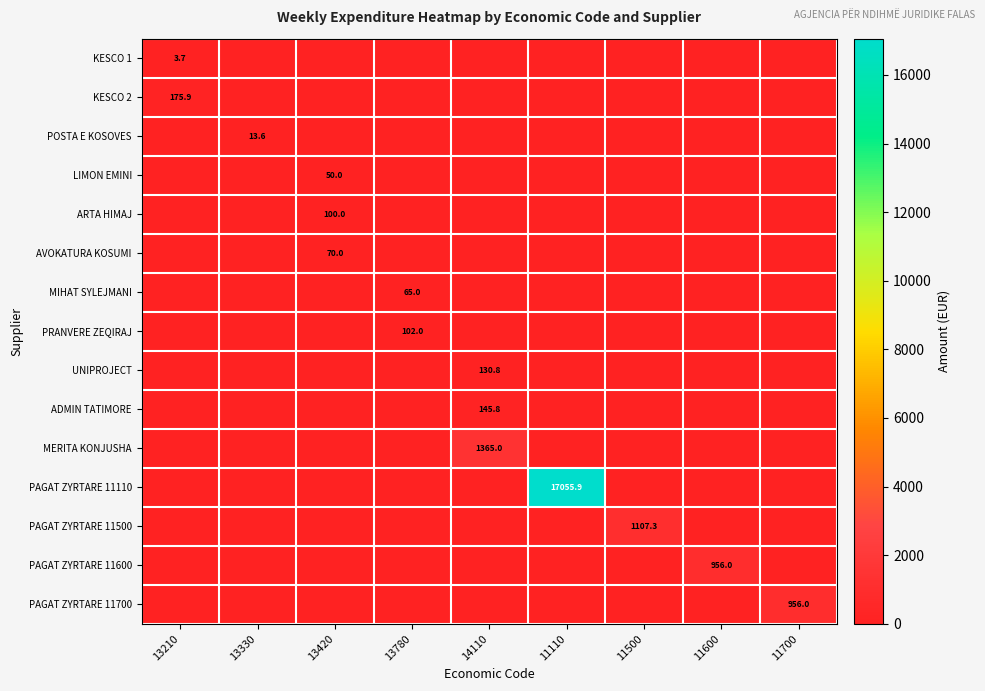

Is it true that ARTA HIMAJ equals 41.9 at 14110?

False